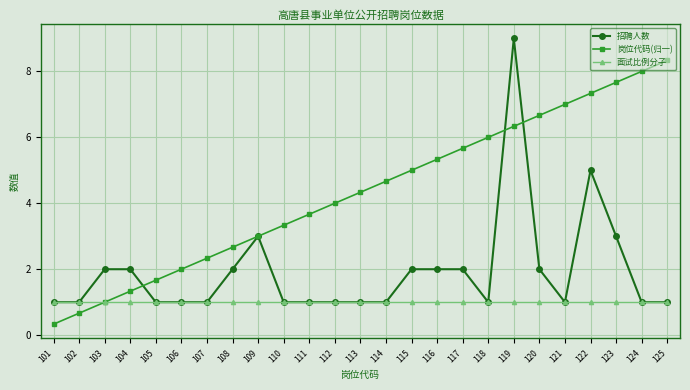

The value of 面试比例分子 at 114 is 0.6. True or false?

False